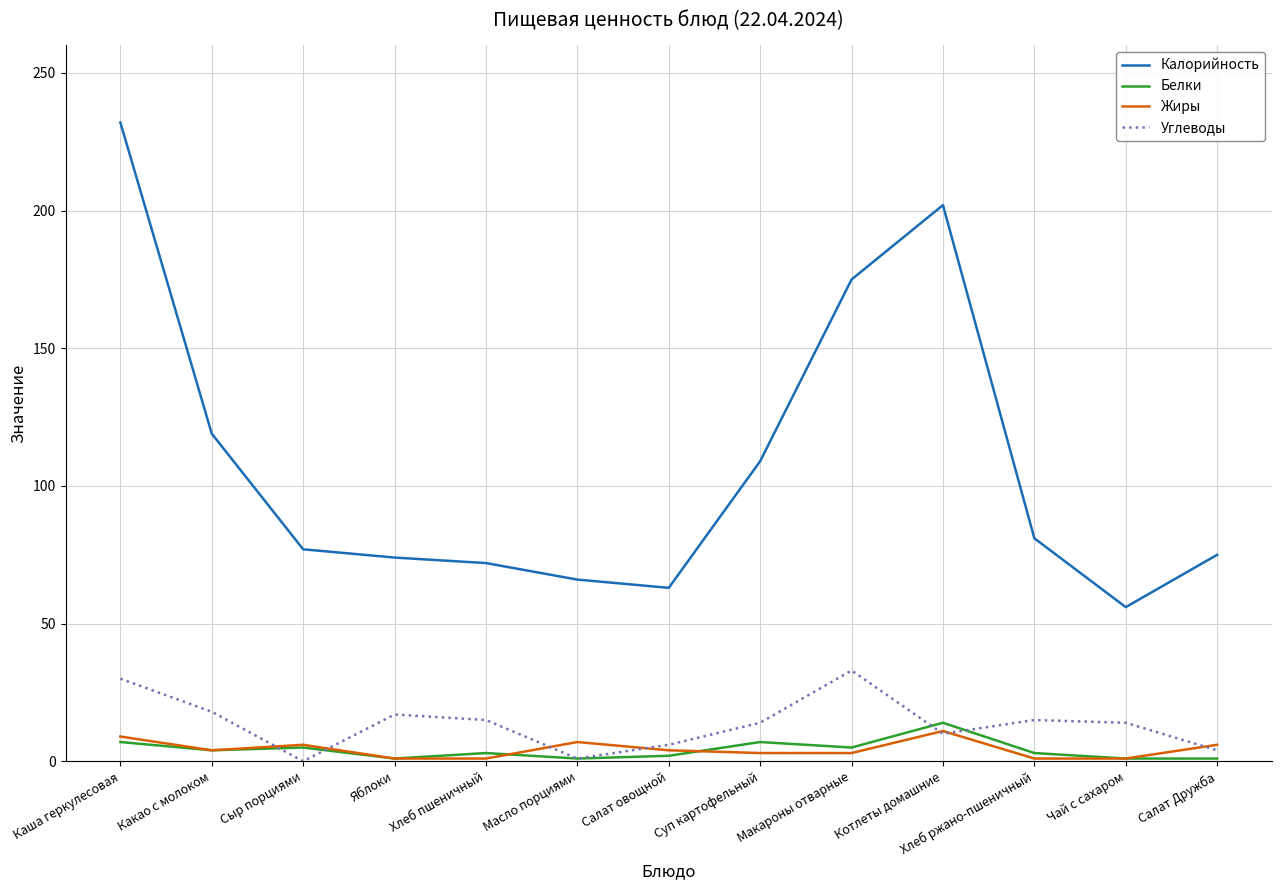

Which series has the largest range (max minus min)?

Калорийность